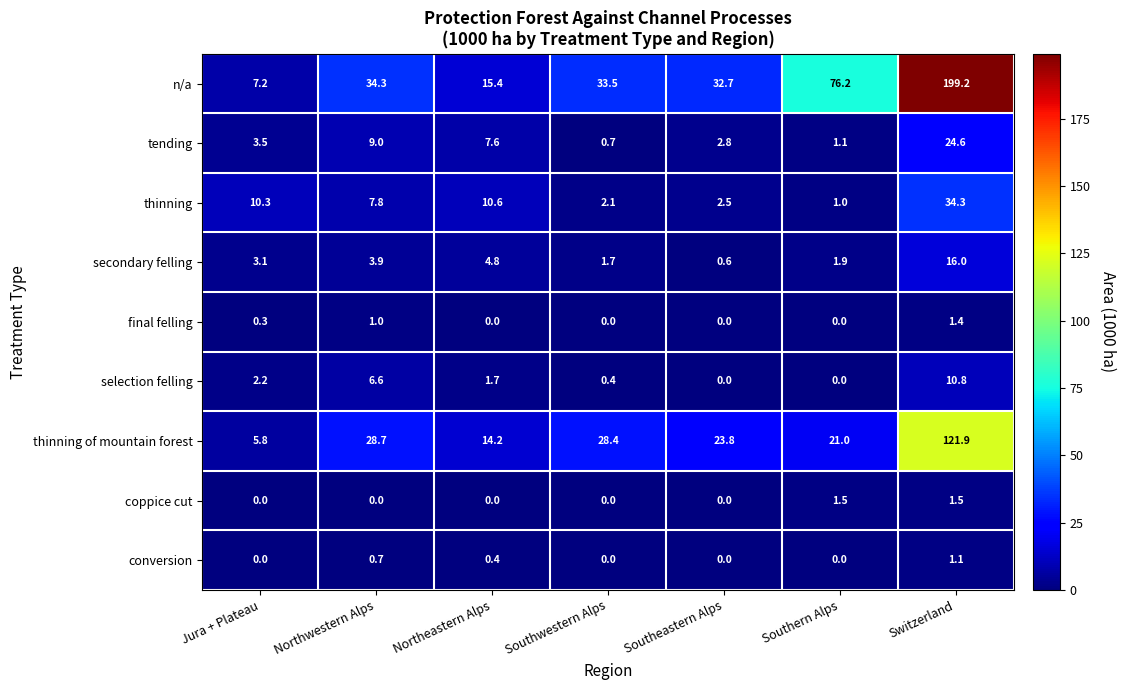

True or false: conversion has a value of 0.0 at Southeastern Alps.

True